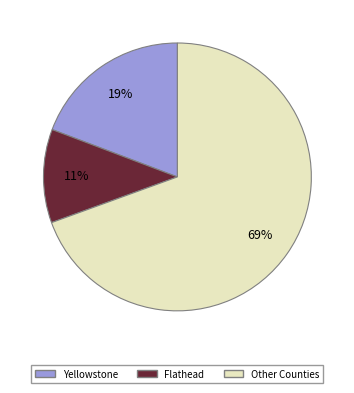

To the nearest percent, what is the average slice percentage?

33%